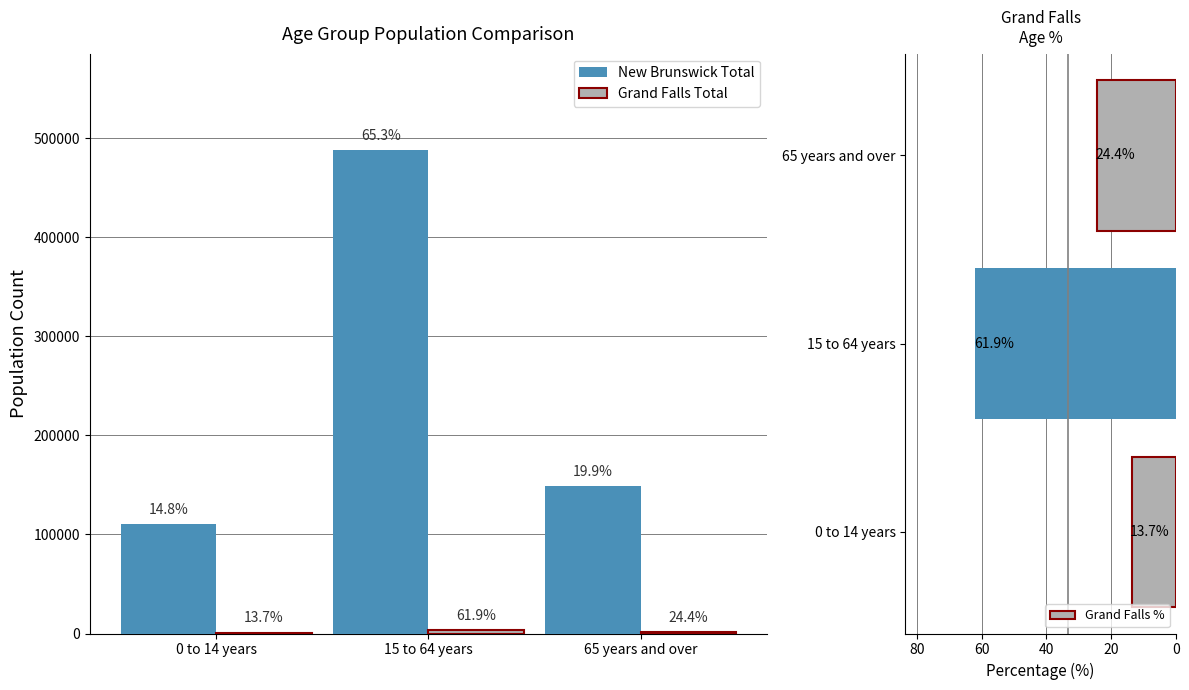

What is the label of the 2nd bar from the right?

15 to 64 years